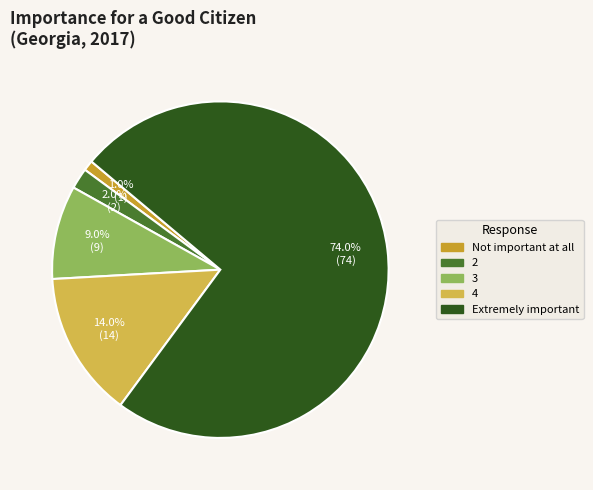

Does any single category account for the majority?

Yes